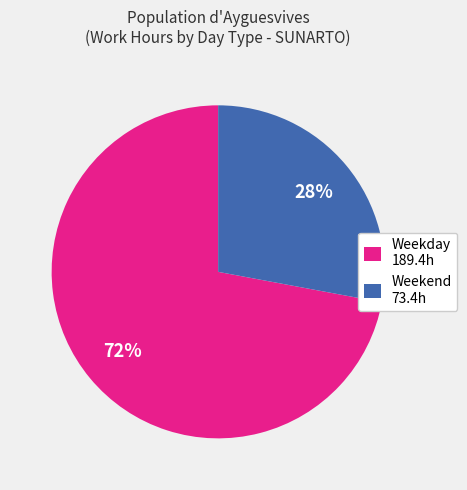

What percentage is the Weekend 73.4h slice, to the nearest percent?

28%